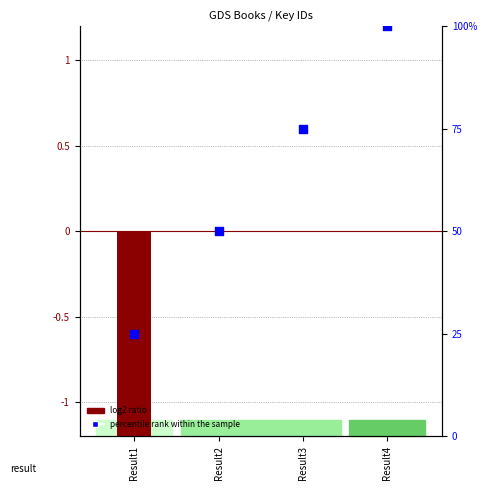

What is the change in value from Result2 to Result4?

+50